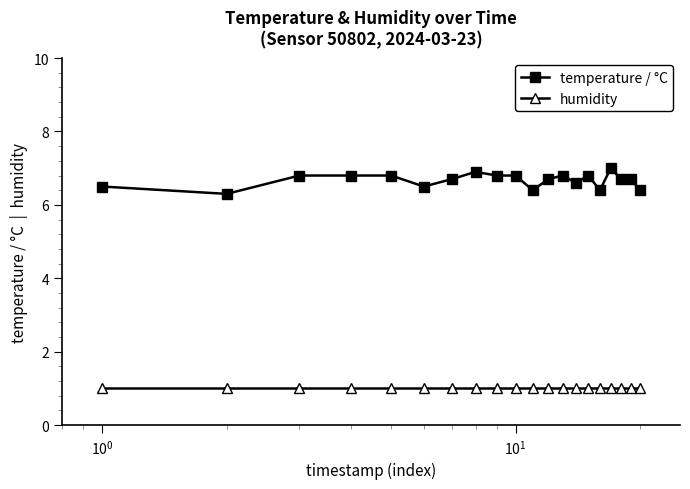

True or false: temperature / °C has more than 2 interior local peaks.

True